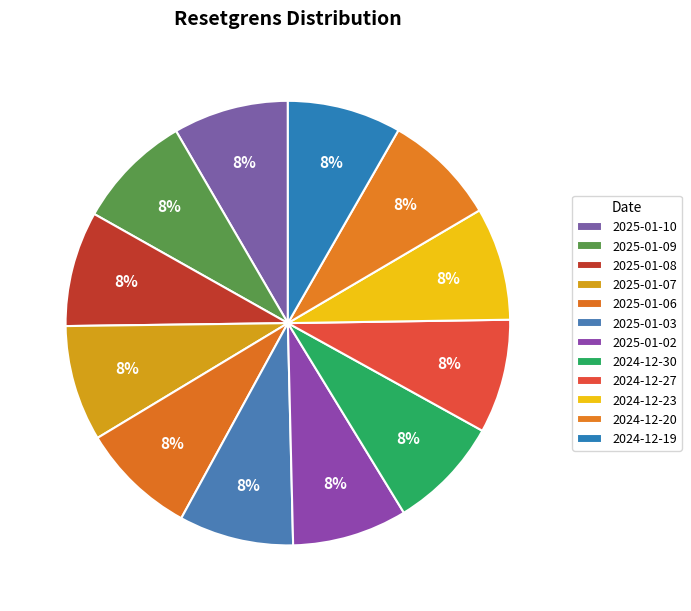

Is 2024-12-20 the majority of the pie?

No